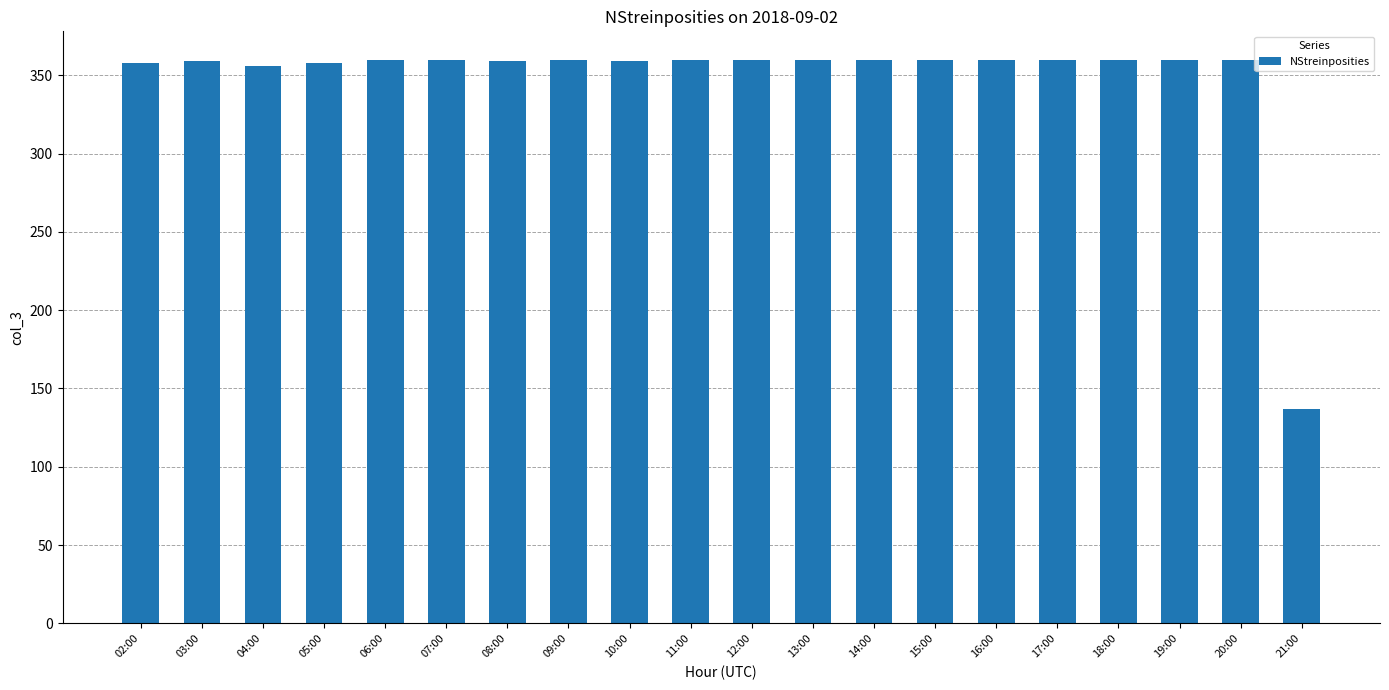

Which category has the lowest value across all series?

21:00